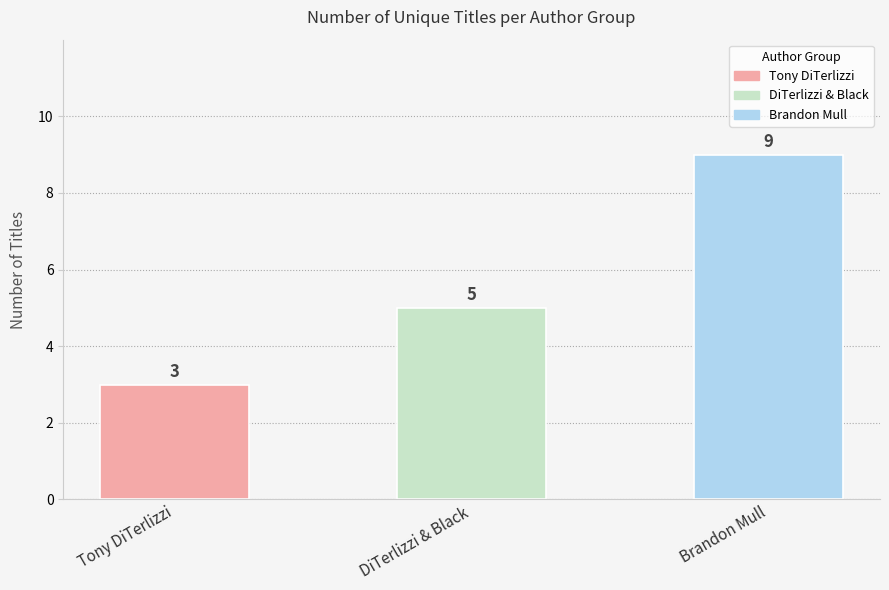

What is the sum of all values?

17